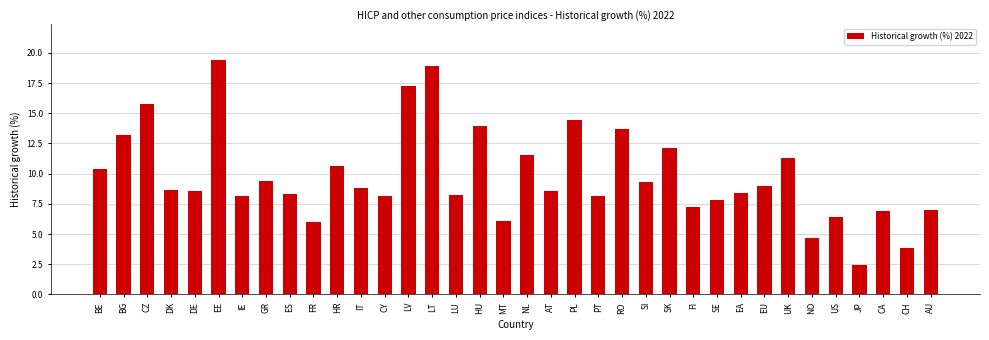

What is the change in value from SE to AU?

-0.8